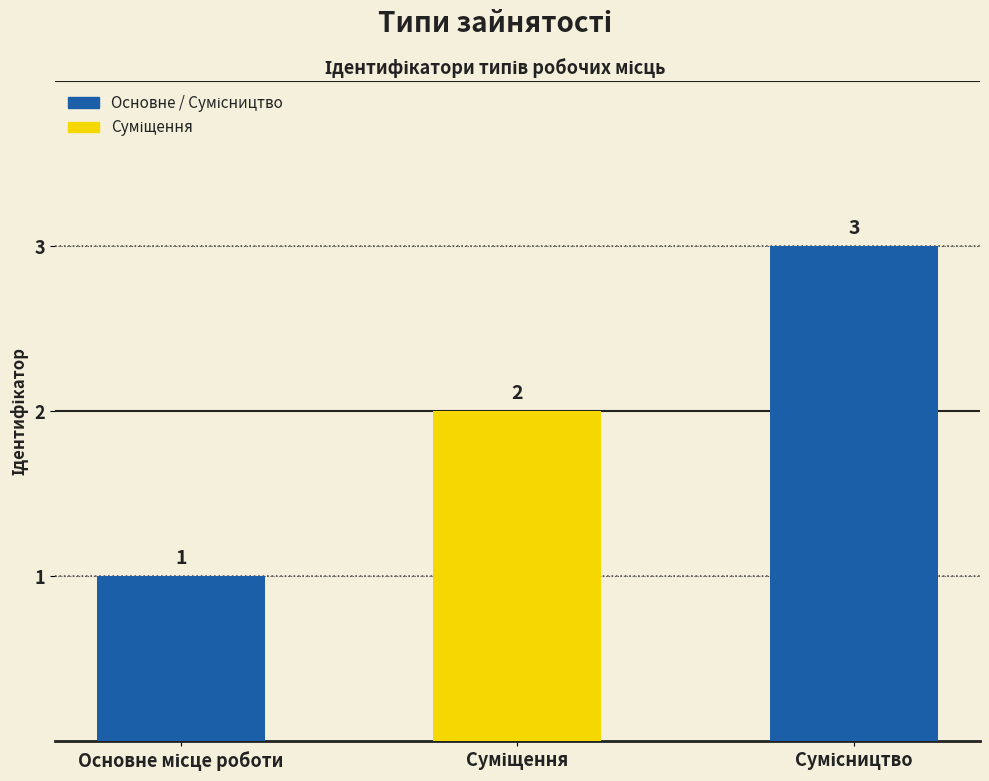

Does the chart contain stacked bars?

No